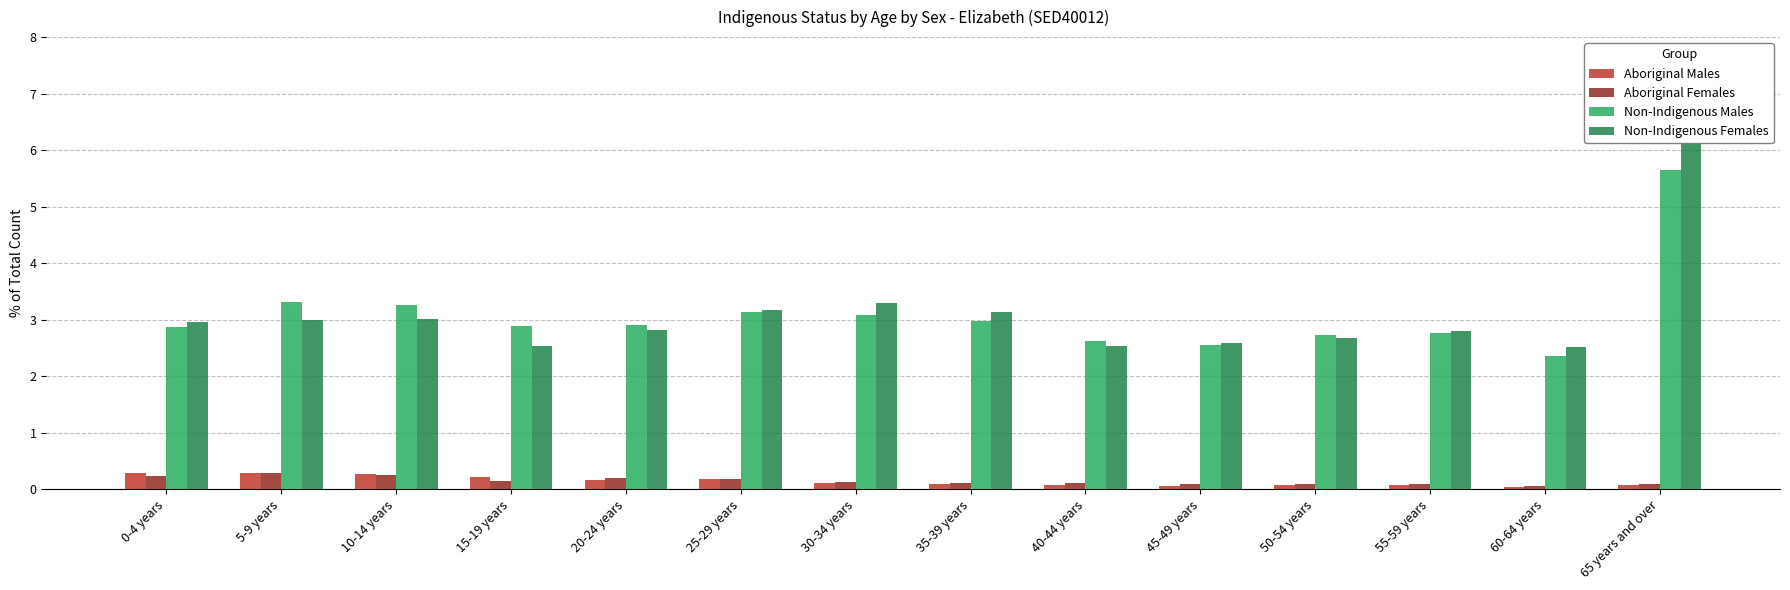

At how many categories does at least one series exceed 5?

1